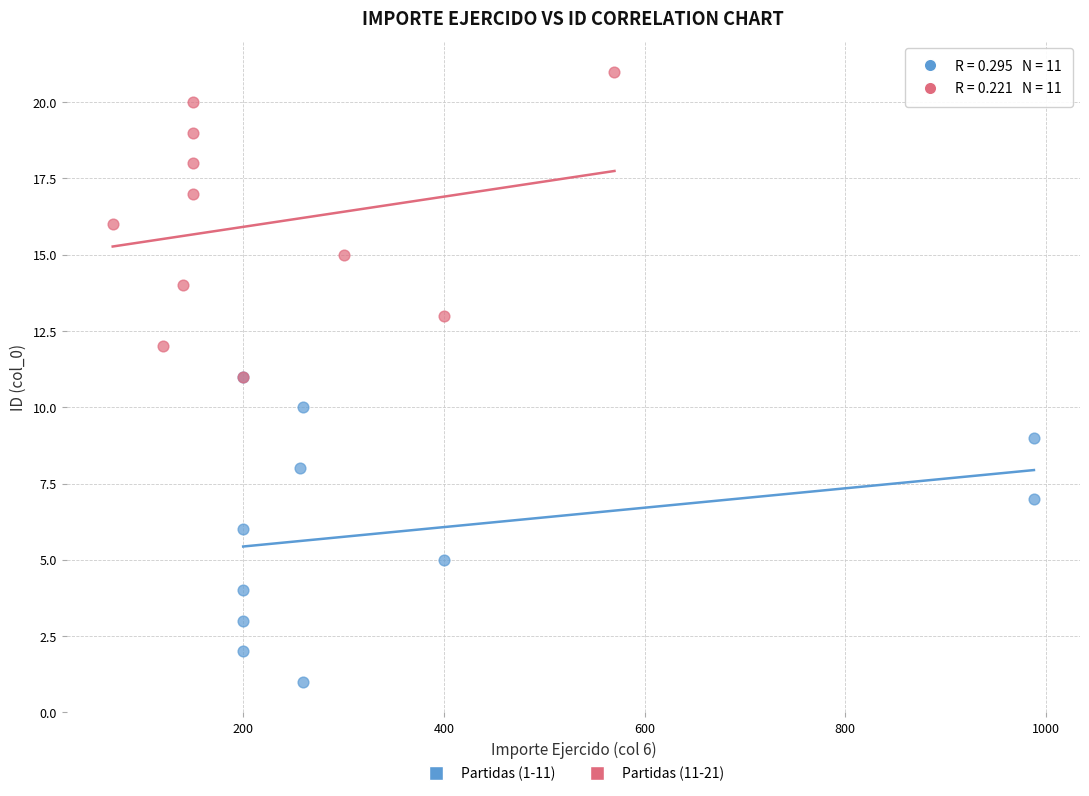

Which series contains the highest Y value?

Partidas (11-21)